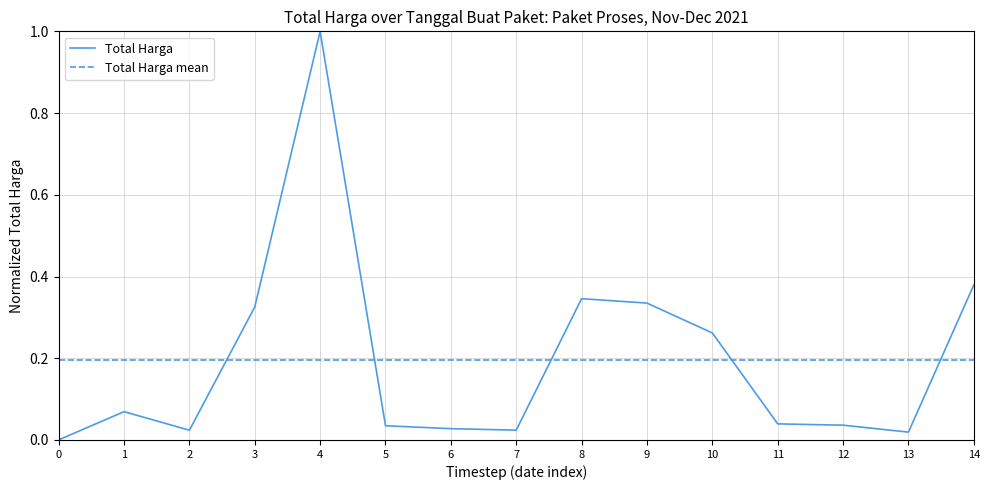

The Total Harga series shows 1.0 at 4. True or false?

True